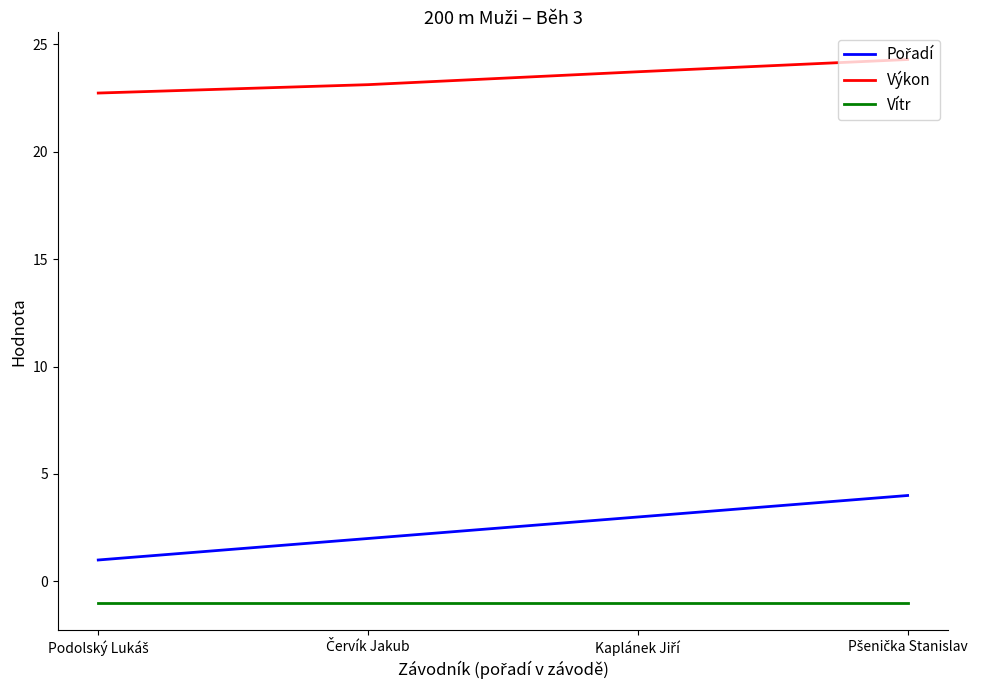

True or false: Výkon and Vítr intersect in this chart.

False